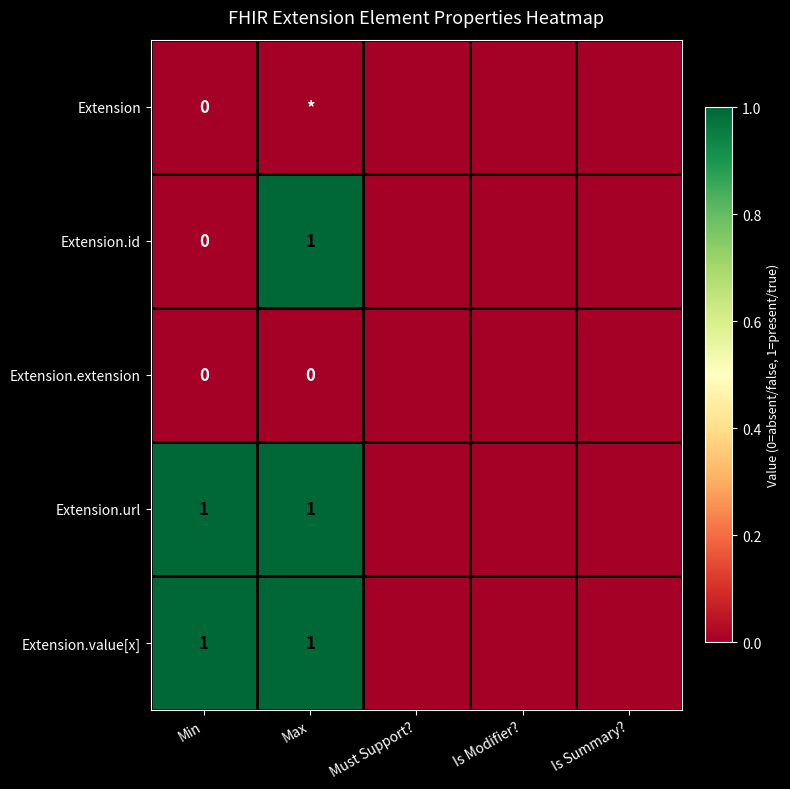

What is the sum of the Extension.id values at Max and Min?

1